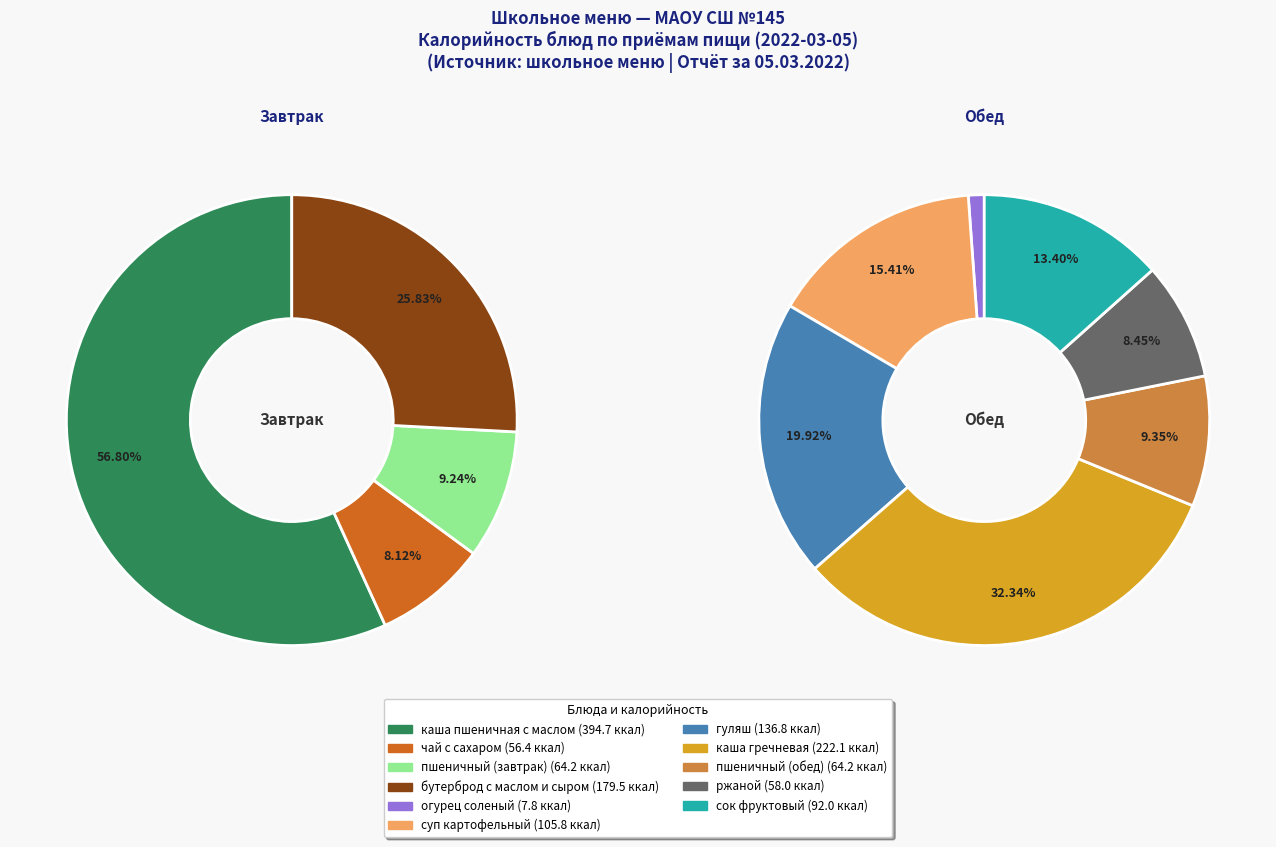

Does any single category account for the majority?

No